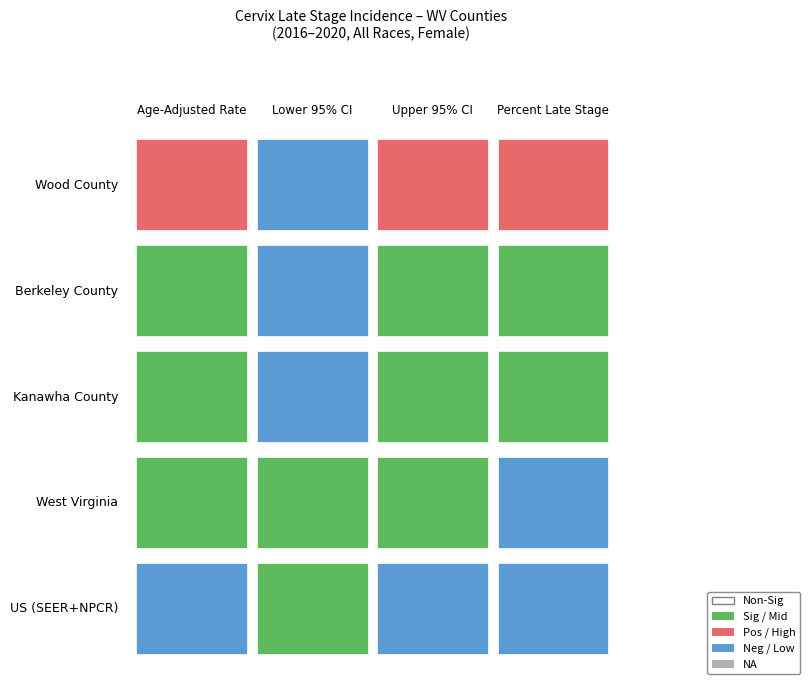

At how many categories does at least one series exceed 47?

1